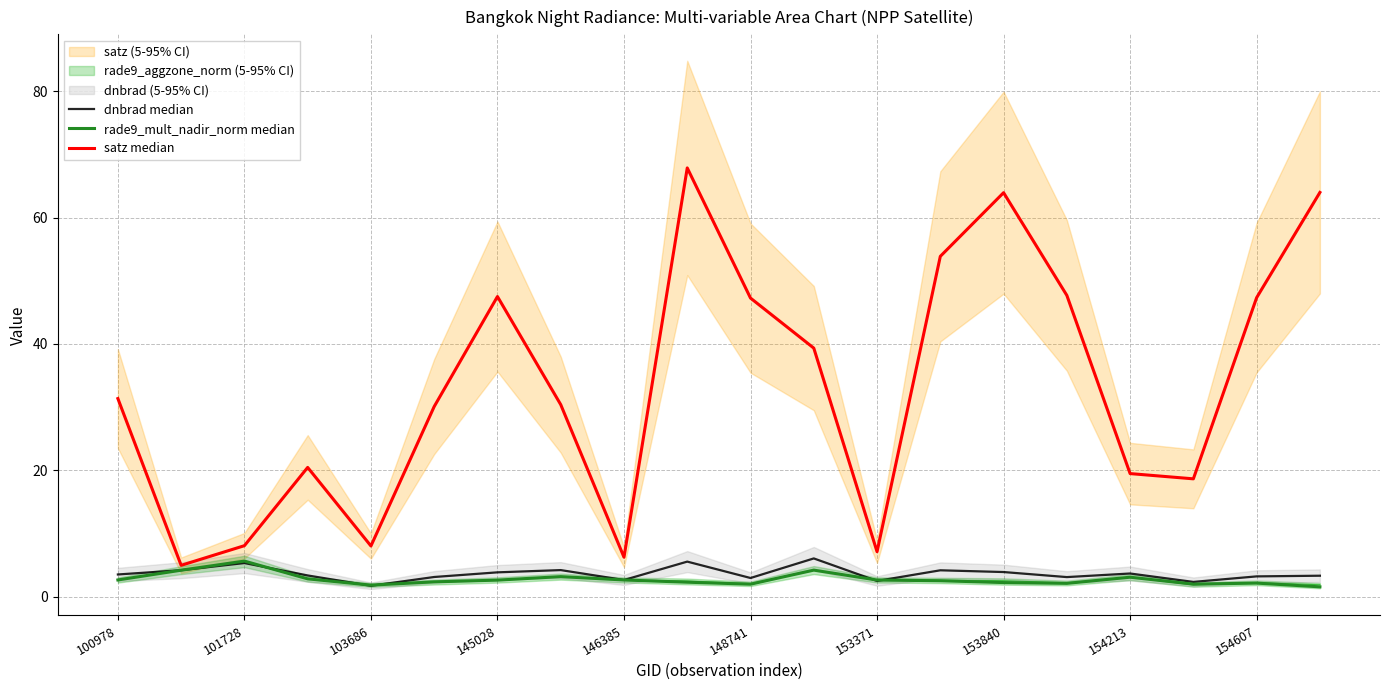

Which series has the largest range (max minus min)?

satz median